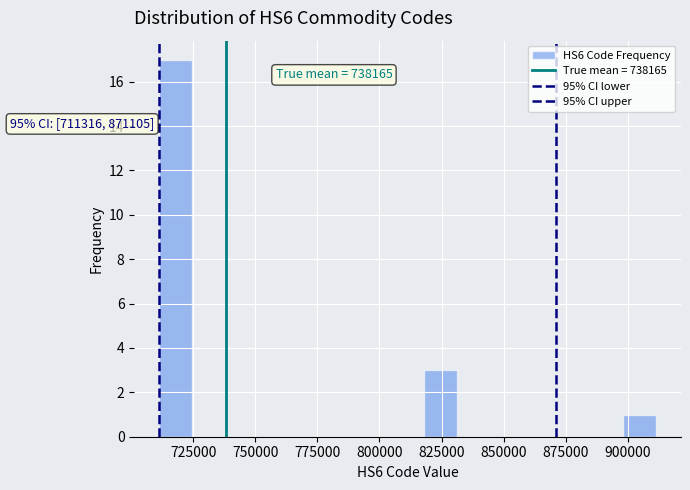

Around what value on the x-axis is the tallest bar? Give the approximate position of its centre, as read against the axis.

720000